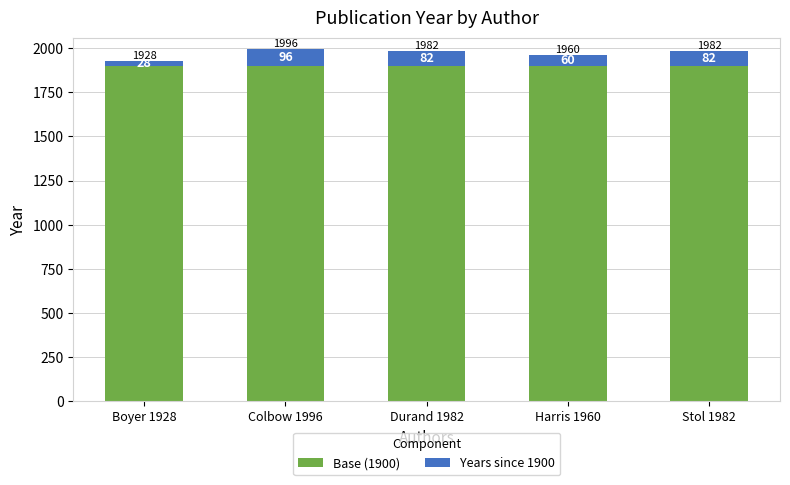

Reading left to right, what are the values for Base (1900)?

1900	1900	1900	1900	1900